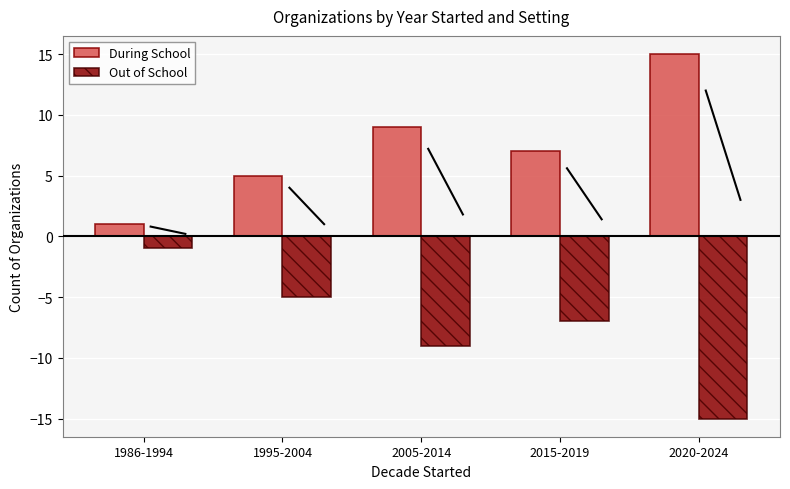

What is the spread (max minus min) of values at 2015-2019?

14